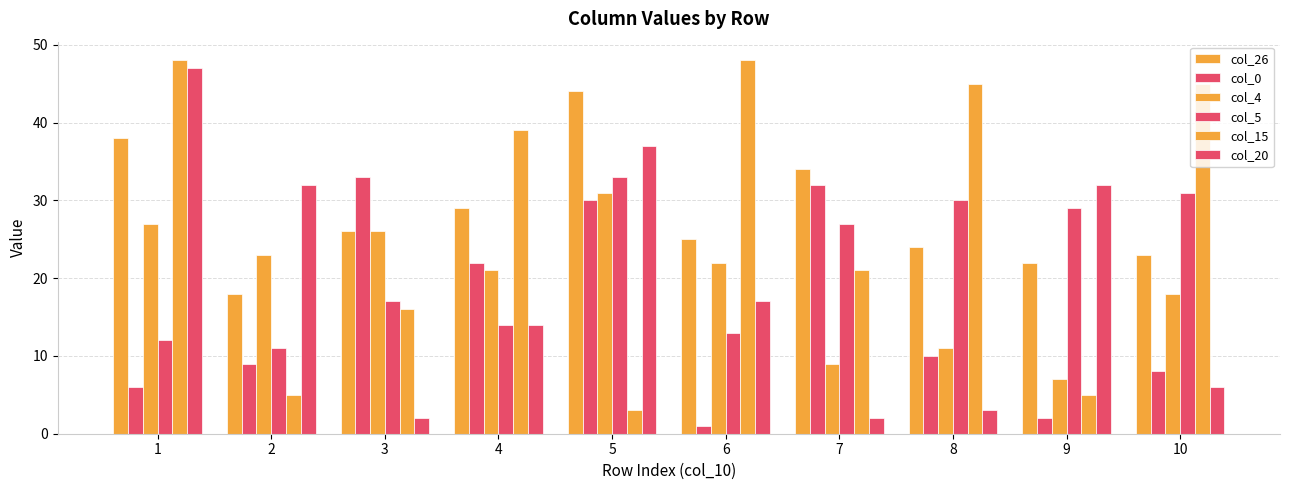

True or false: col_26 has a value of 35 at 8.

False